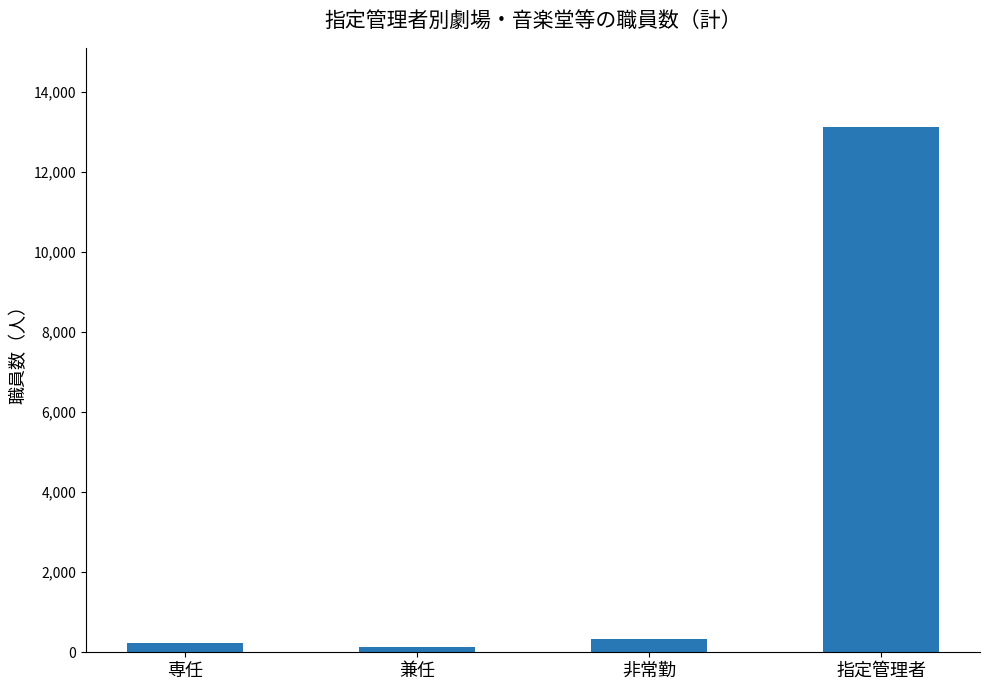

Reading left to right, transcribe all the data shown in this chart.

専任=220	兼任=123	非常勤=340	指定管理者=13134